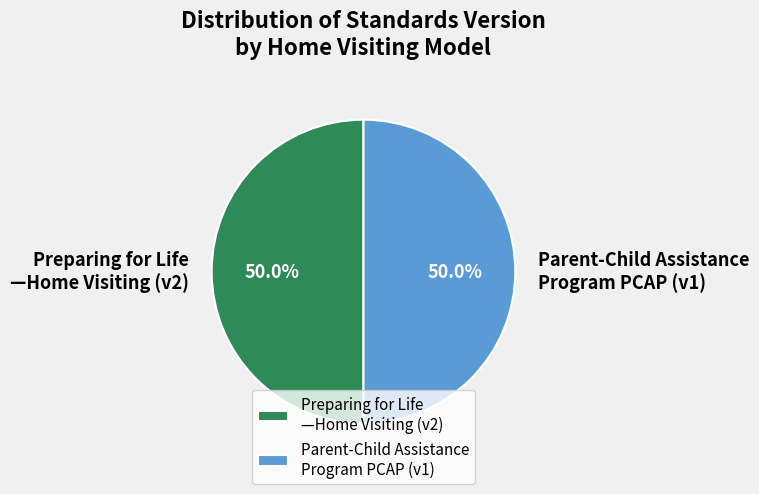

What is the ratio of the value at Parent-Child Assistance Program PCAP (v1) to the value at Preparing for Life —Home Visiting (v2)?

1.0